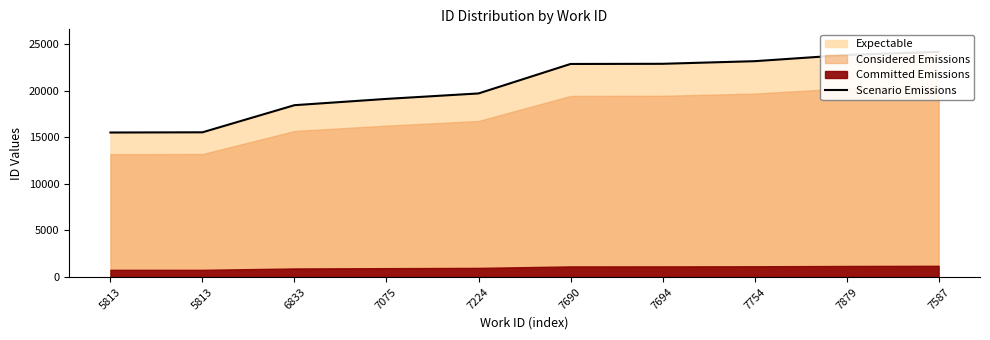

How many data points does each series have?

10